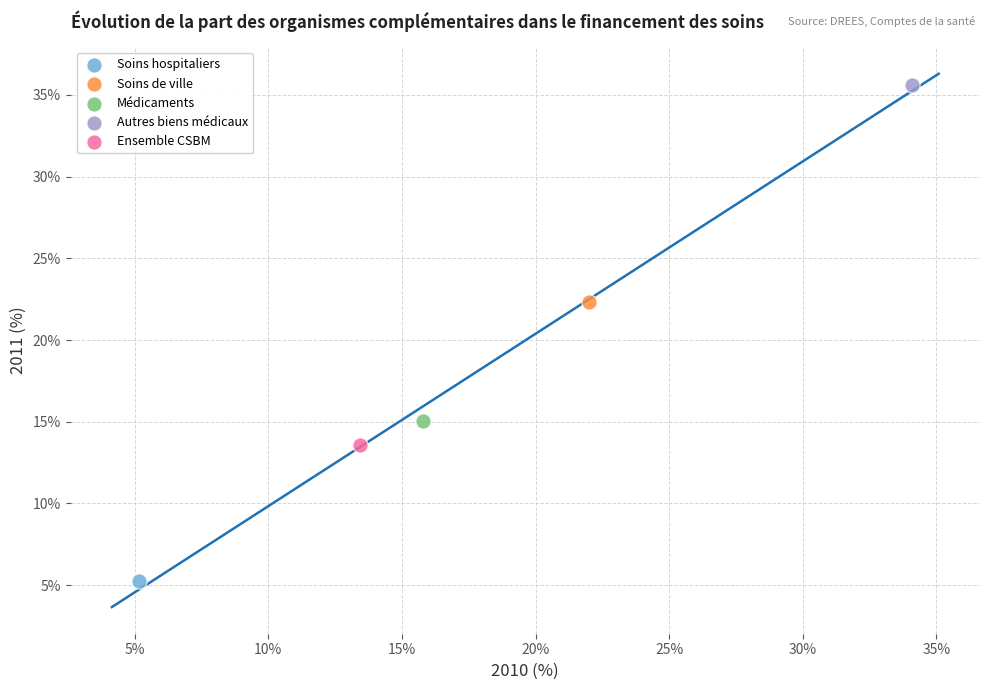

What are all the series names shown in the legend?

Soins hospitaliers, Soins de ville, Médicaments, Autres biens médicaux, Ensemble CSBM